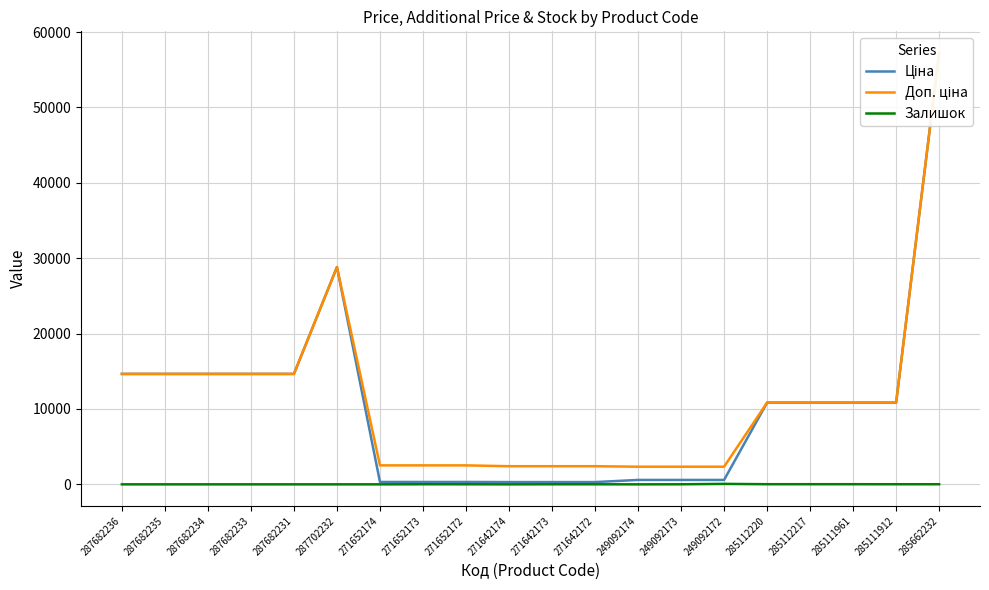

What is the sum of the Доп. ціна values at 285662232 and 249092173?

59575.2